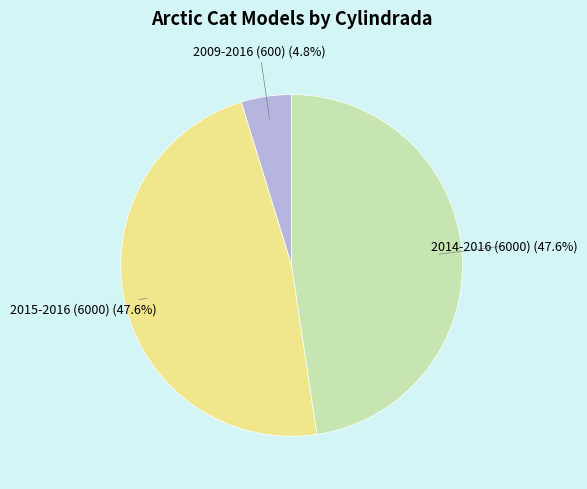

To the nearest percent, what is the difference between the largest and smallest slice percentages?

43%